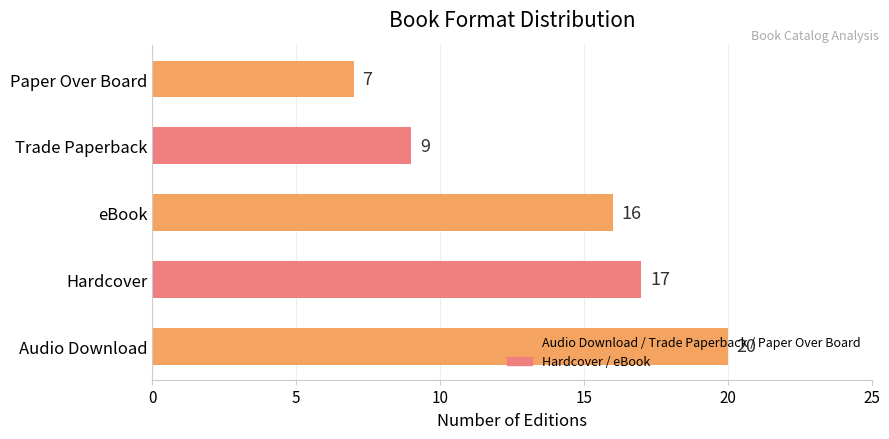

What is the sum of all values?

69